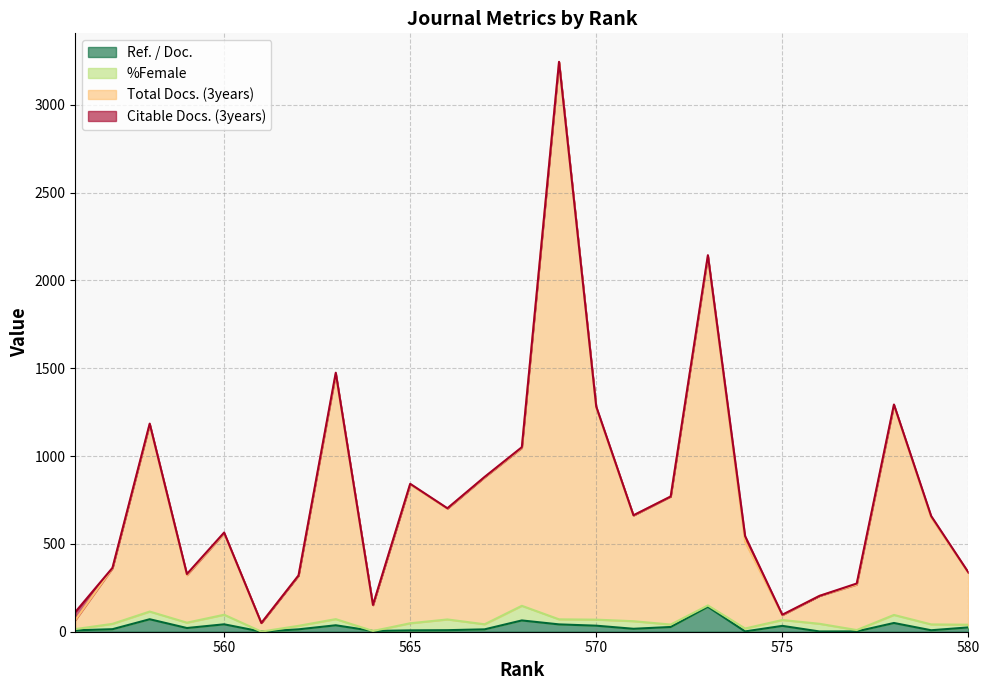

What is the highest value of the Total Docs. (3years) series?

3244.5